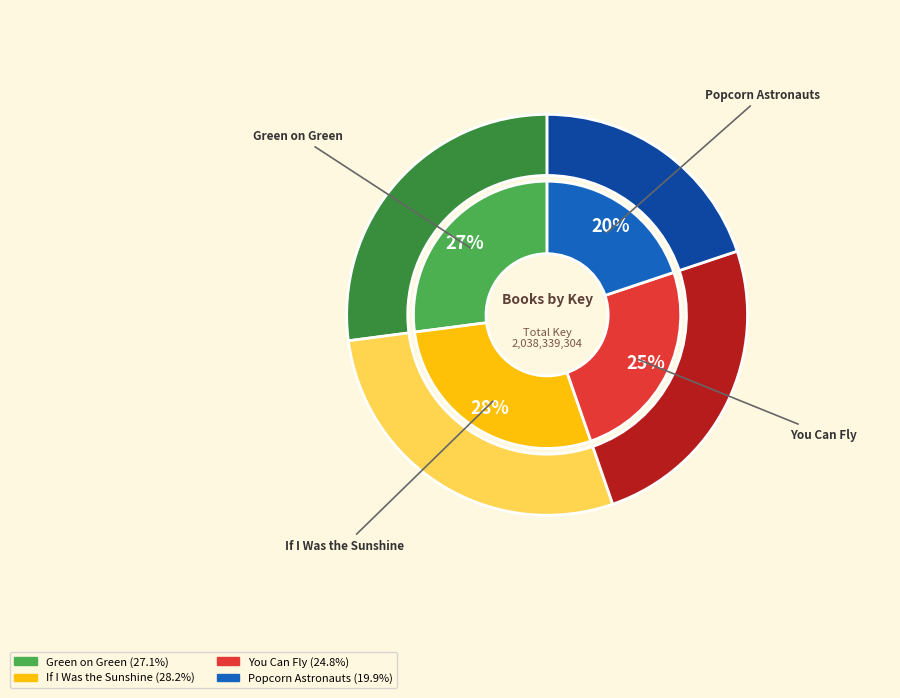

Which category has the smallest portion of the pie?

Popcorn Astronauts